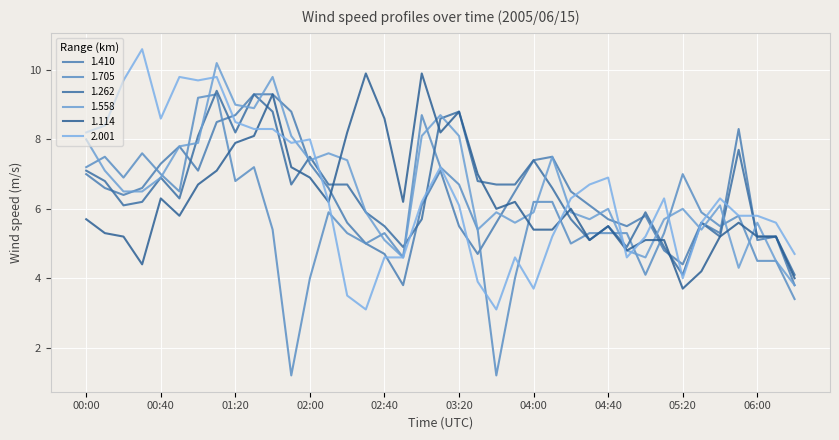

Reading left to right, list all the values displayed in this chart.

1.410: 7.0	6.6	6.4	6.6	7.3	7.8	7.1	8.5	8.7	9.3	9.3	8.8	7.3	6.6	5.6	5.0	4.7	3.8	6.1	7.1	5.5	4.7	5.6	6.5	7.4	7.5	6.5	6.1	5.7	5.5	5.8	4.8	4.4	5.6	5.3	8.3	5.1	5.2	3.8
1.705: 7.2	7.5	6.9	7.6	7.0	6.5	9.2	9.3	6.8	7.2	5.4	1.2	4.0	5.9	5.3	5.0	5.3	4.6	8.7	7.2	6.7	5.4	1.2	4.0	6.2	6.2	5.0	5.3	5.3	5.3	4.1	5.3	7.0	5.9	5.5	5.8	4.5	4.5	3.4
1.262: 7.1	6.8	6.1	6.2	6.9	6.3	8.1	9.4	8.2	9.3	8.8	6.7	7.5	6.7	6.7	5.9	5.5	4.9	5.7	8.6	8.8	6.8	6.7	6.7	7.4	6.6	5.7	5.1	5.5	4.9	5.9	4.9	4.1	5.6	5.2	7.7	5.2	5.2	4.1
1.558: 8.0	7.1	6.5	6.5	6.9	7.8	7.9	10.2	9.0	8.9	9.8	8.1	7.4	7.6	7.4	5.9	5.1	4.6	8.1	8.7	8.1	5.4	5.9	5.6	5.9	7.5	5.9	5.7	6.0	4.8	4.6	5.7	6.0	5.4	6.1	4.3	5.6	4.5	3.8
1.114: 5.7	5.3	5.2	4.4	6.3	5.8	6.7	7.1	7.9	8.1	9.3	7.2	6.9	6.2	8.2	9.9	8.6	6.2	9.9	8.2	8.8	7.0	6.0	6.2	5.4	5.4	6.0	5.1	5.5	4.8	5.1	5.1	3.7	4.2	5.2	5.6	5.2	5.2	4.0
2.001: 8.2	8.4	9.7	10.6	8.6	9.8	9.7	9.8	8.5	8.3	8.3	7.9	8.0	6.2	3.5	3.1	4.6	4.6	6.2	7.2	6.1	3.9	3.1	4.6	3.7	5.2	6.3	6.7	6.9	4.6	5.2	6.3	4.0	5.6	6.3	5.8	5.8	5.6	4.7